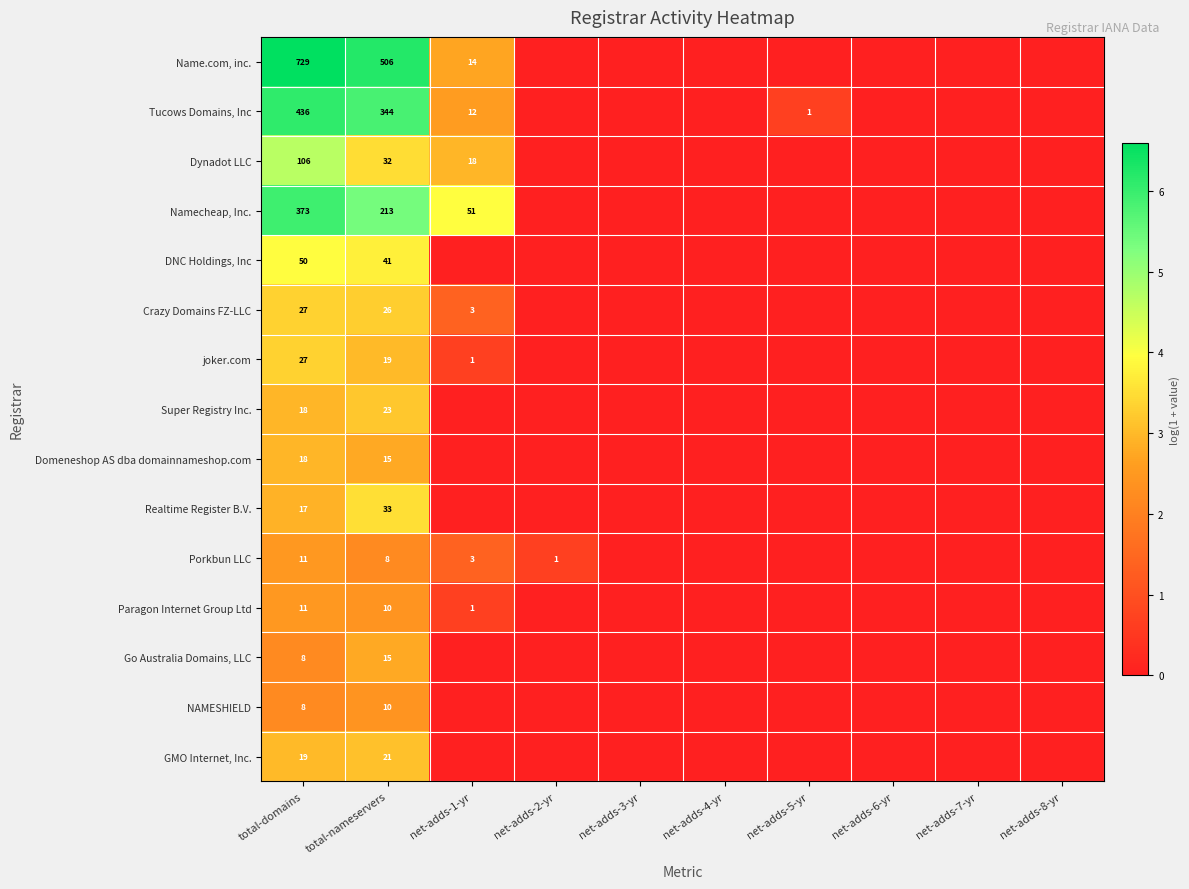

What is the maximum value shown in the chart?

6.6